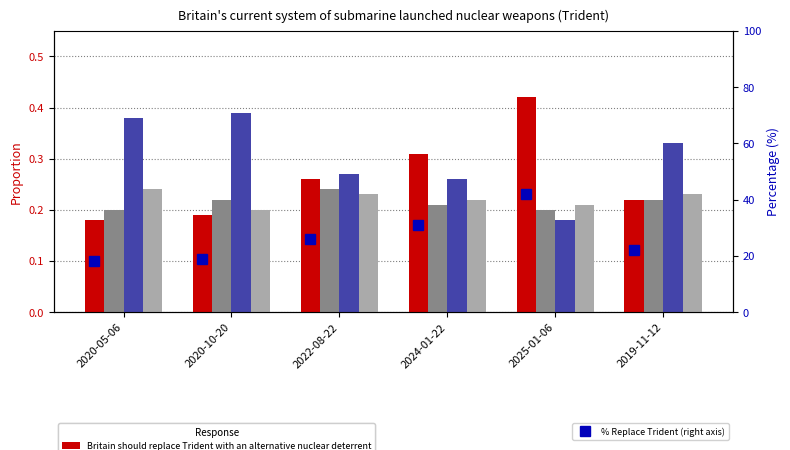

What is the average value of the % Replace Trident (right axis) series?

26.3